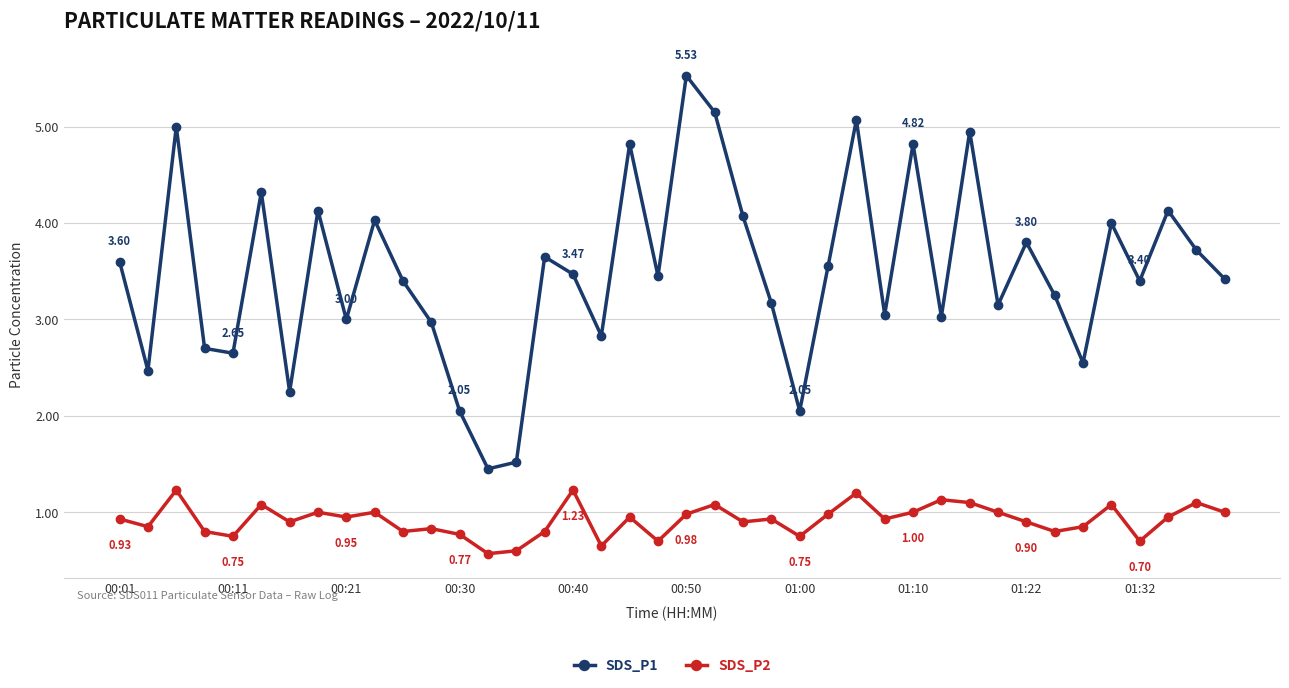

Rank the series by their average value, from highest to lowest.

SDS_P1, SDS_P2